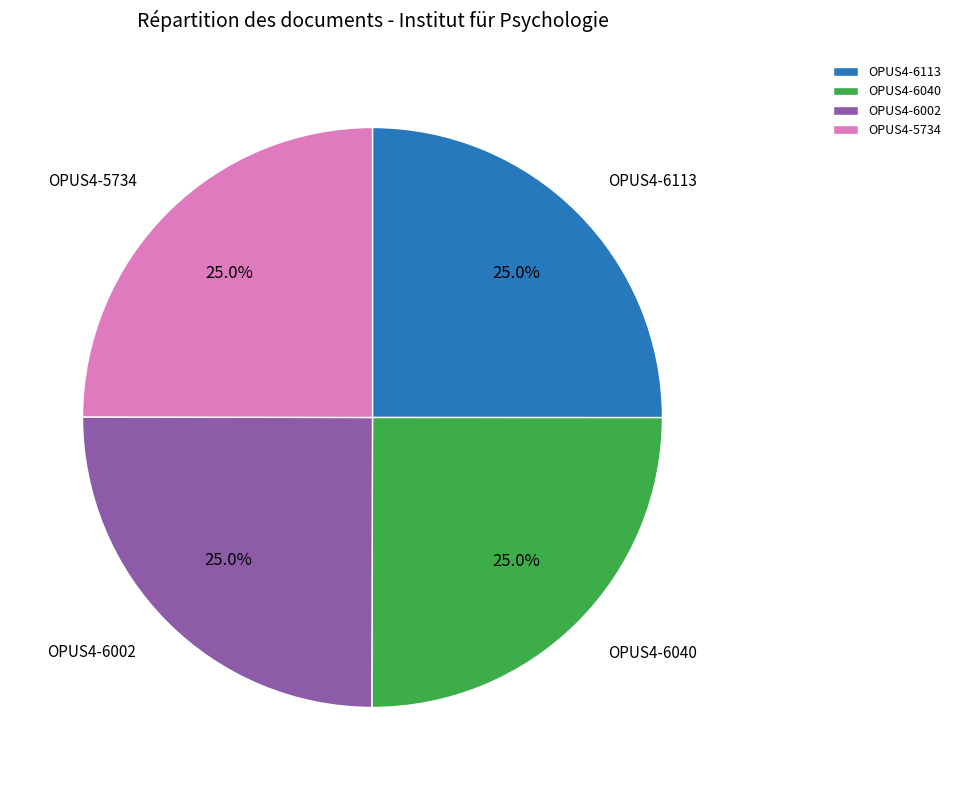

How much of the chart is everything except OPUS4-6113?

75.0%